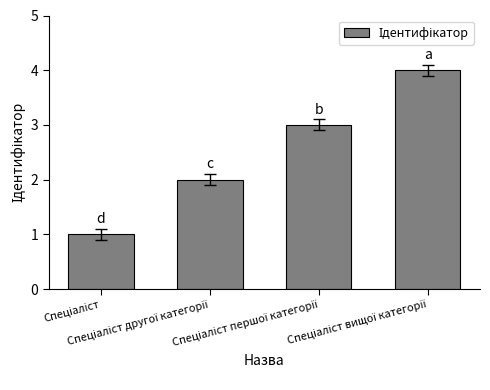

What is the greatest value displayed?

4